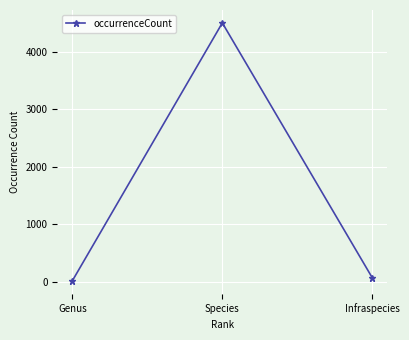

List the labels in order of value, smallest first.

Genus, Infraspecies, Species